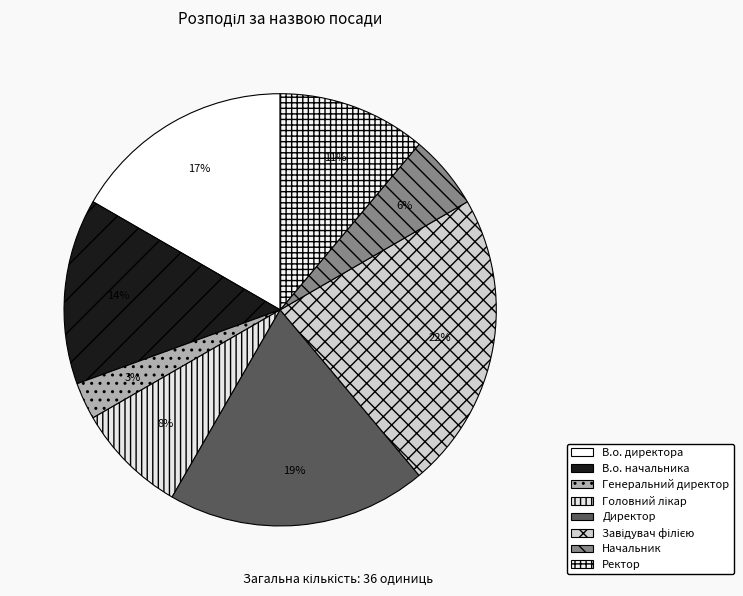

To the nearest percent, what portion does В.о. директора represent?

17%